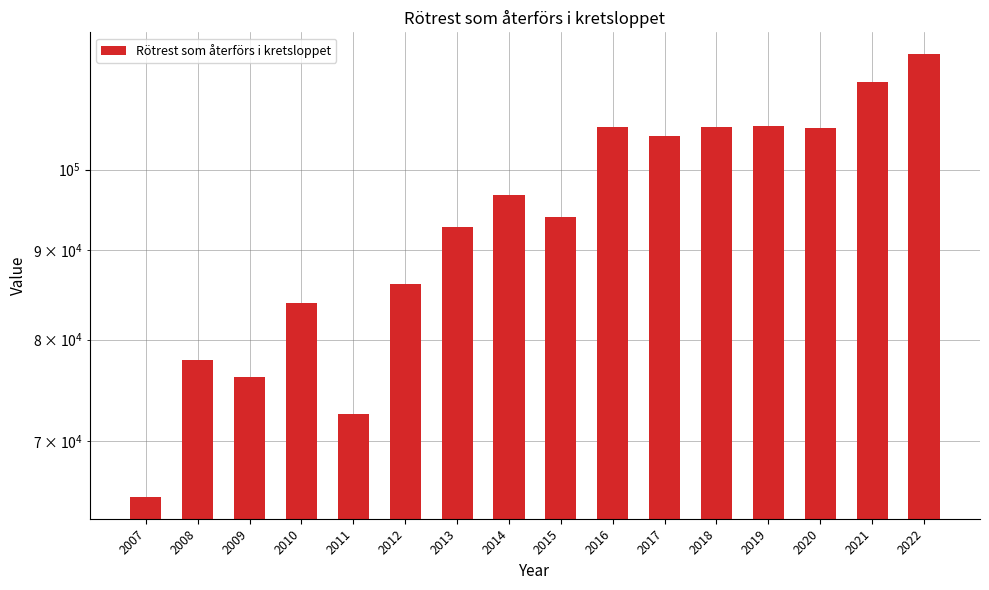

Reading right to left, extract all data points from this chart.

116332	112192	105654	105917	105700	104469	105700	93948	96773	92698	86055	72520	83984	76204	77923	65088